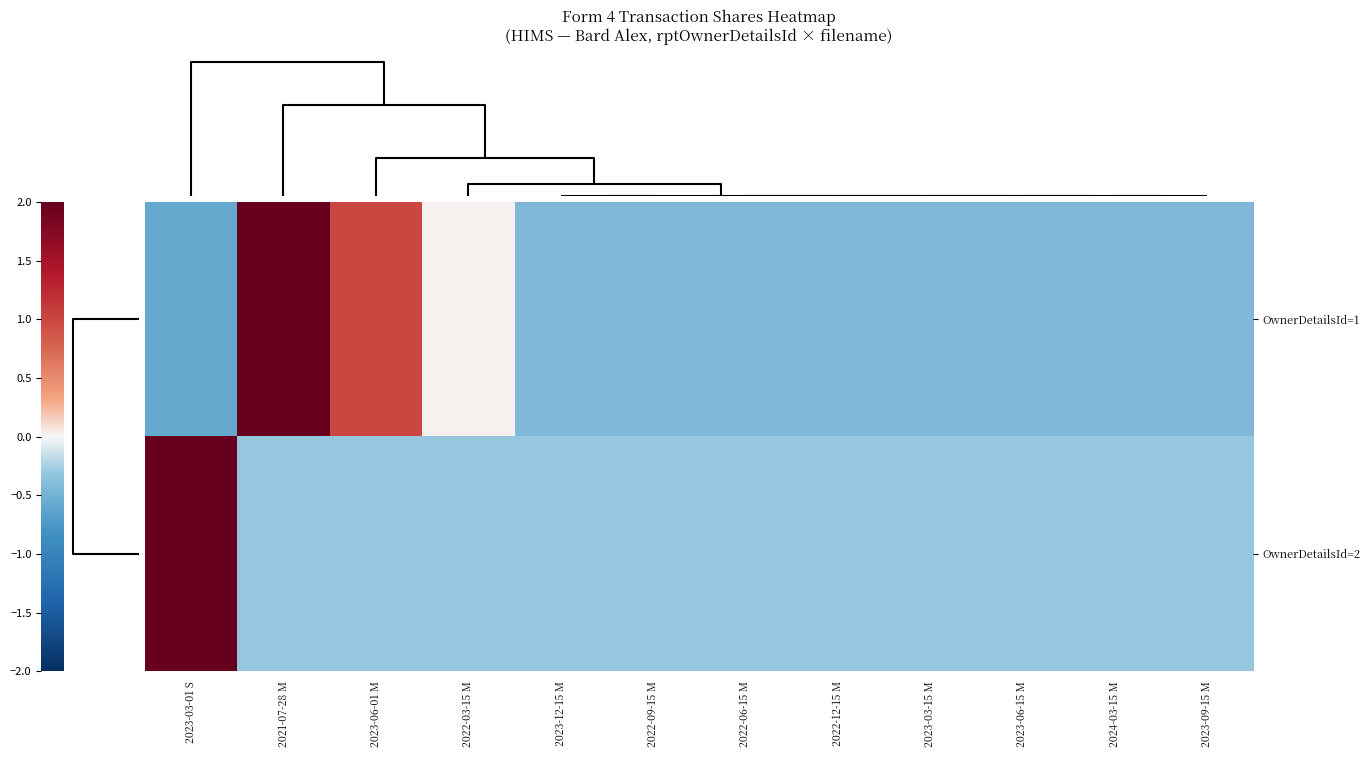

What is the minimum value shown in the chart?

-0.6